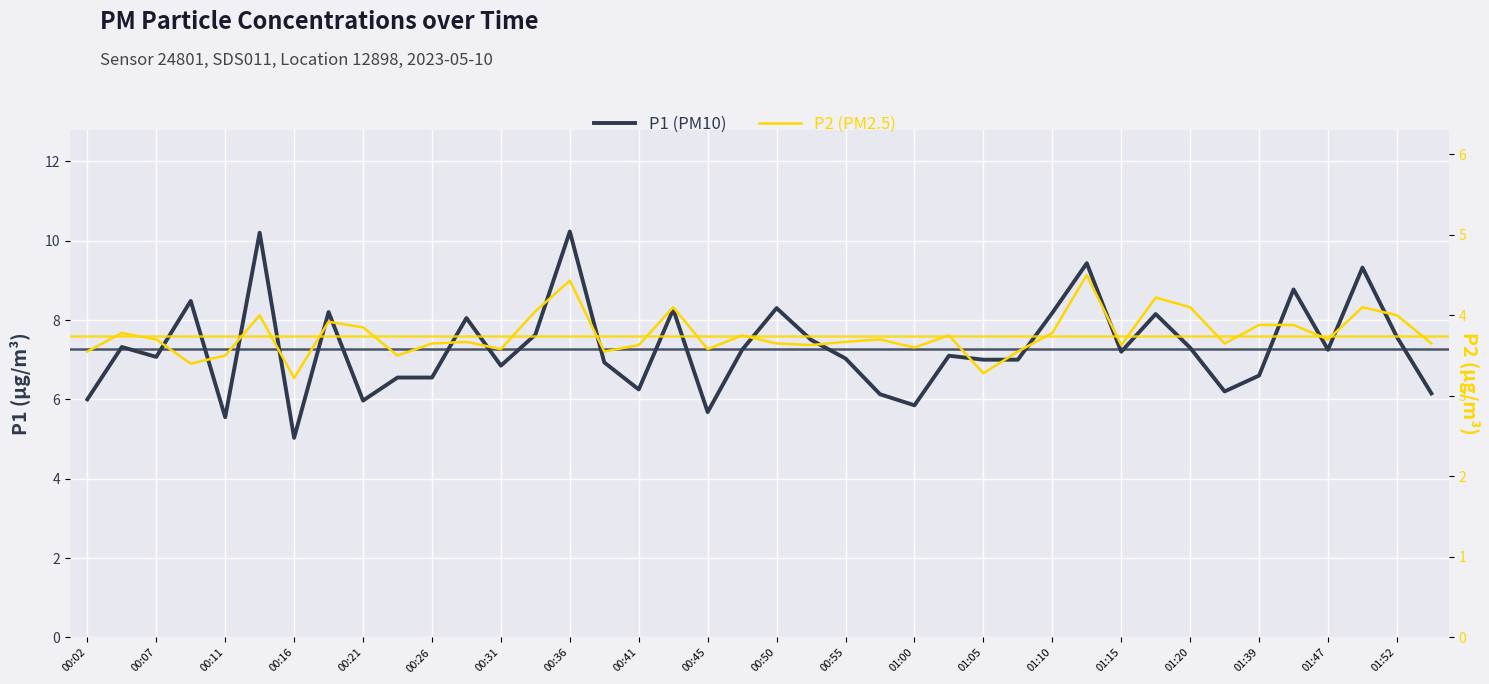

What is the minimum value shown in the chart?

3.2